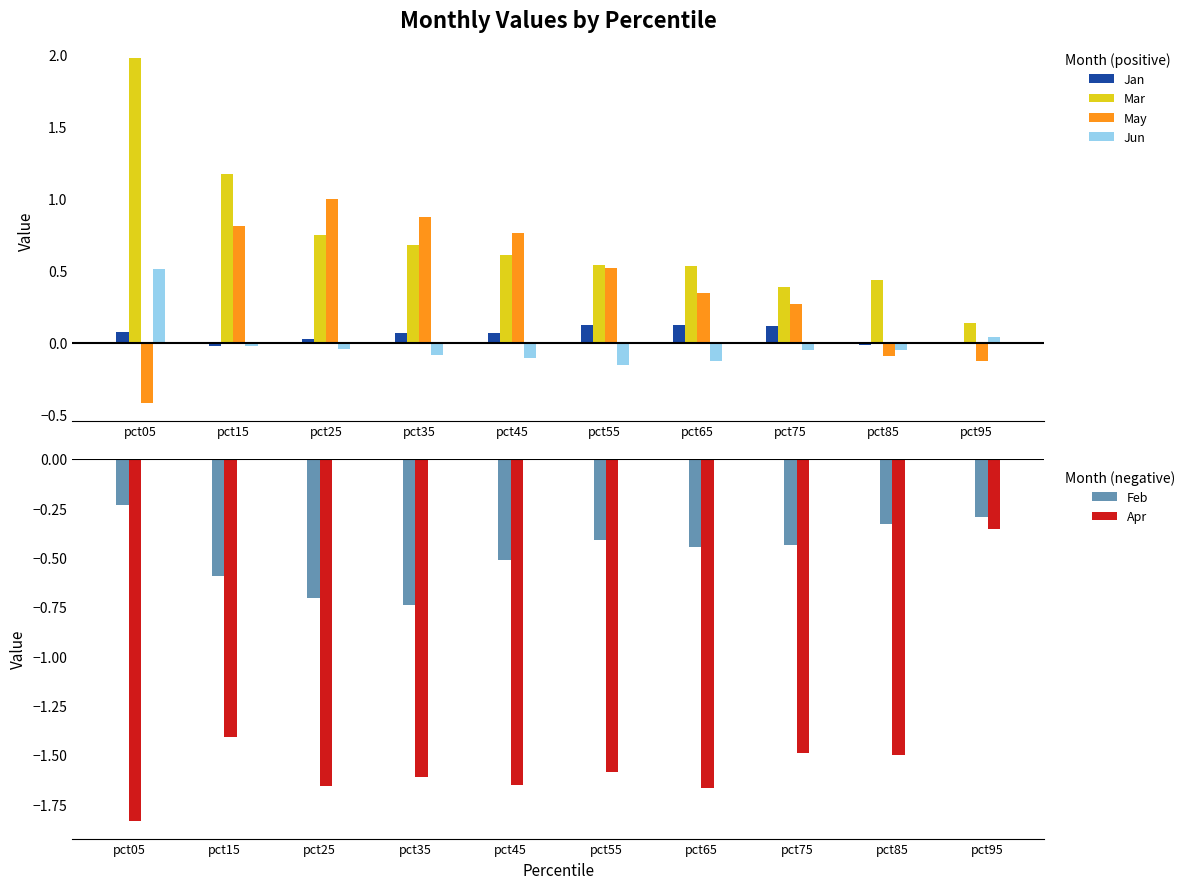

What is the sum of all May values?

3.9